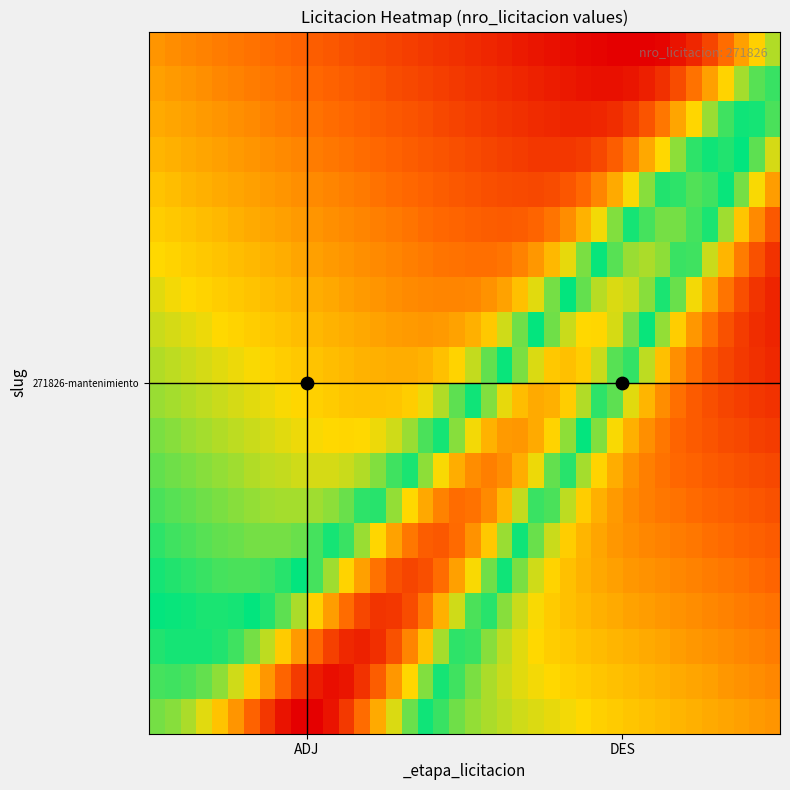

How many data points does each series have?

40